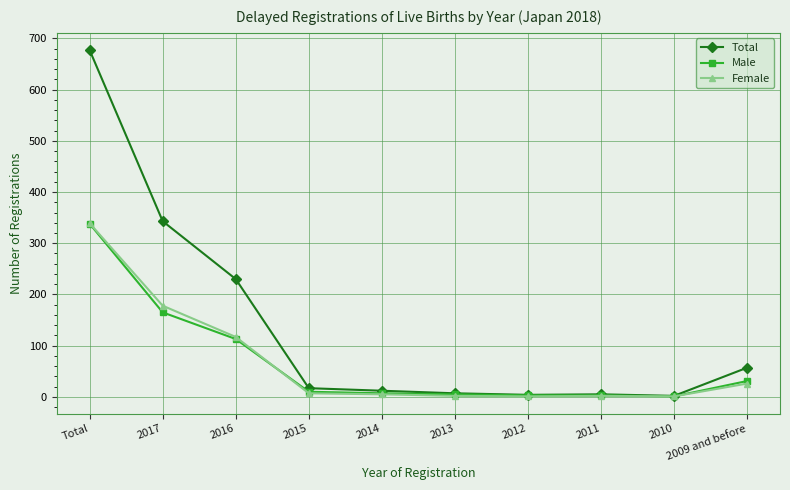

True or false: Female has more than 2 interior local peaks.

False